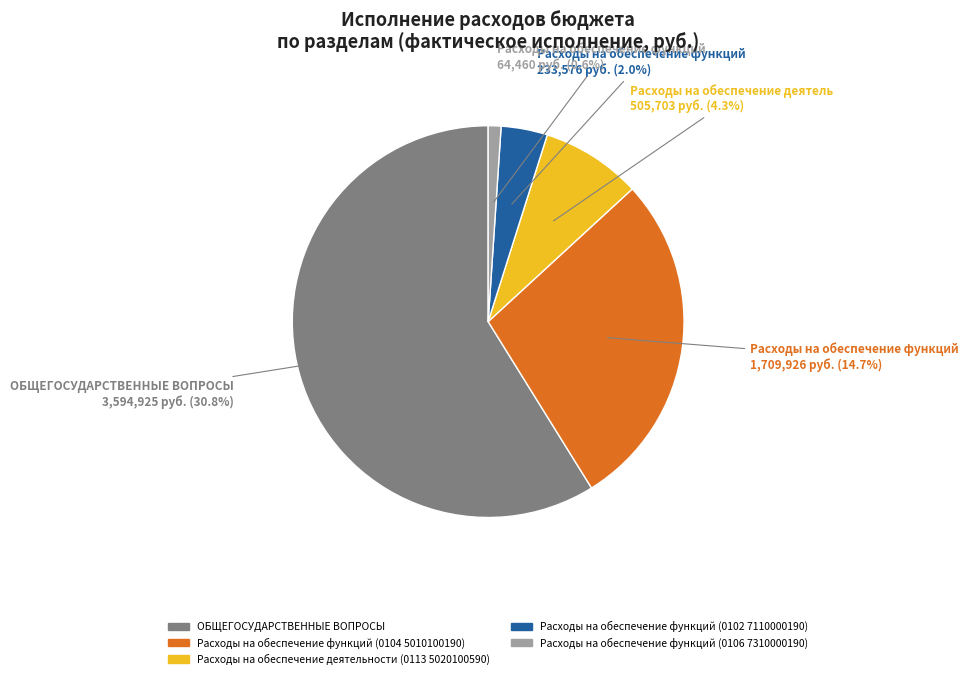

Which slice is the largest?

ОБЩЕГОСУДАРСТВЕННЫЕ ВОПРОСЫ